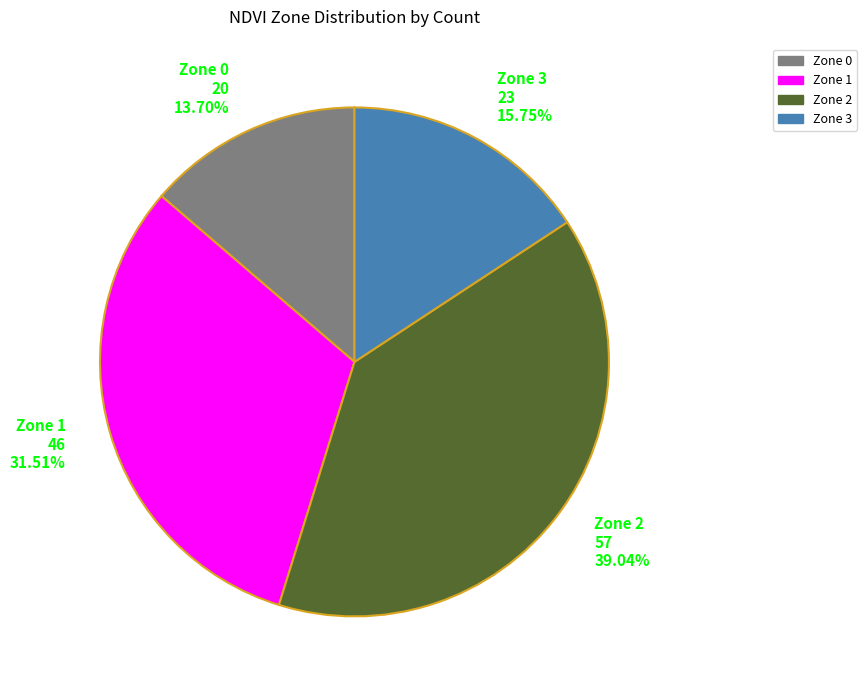

Between Zone 1 46 31.51% and Zone 0 20 13.70%, which is larger?

Zone 1 46 31.51%